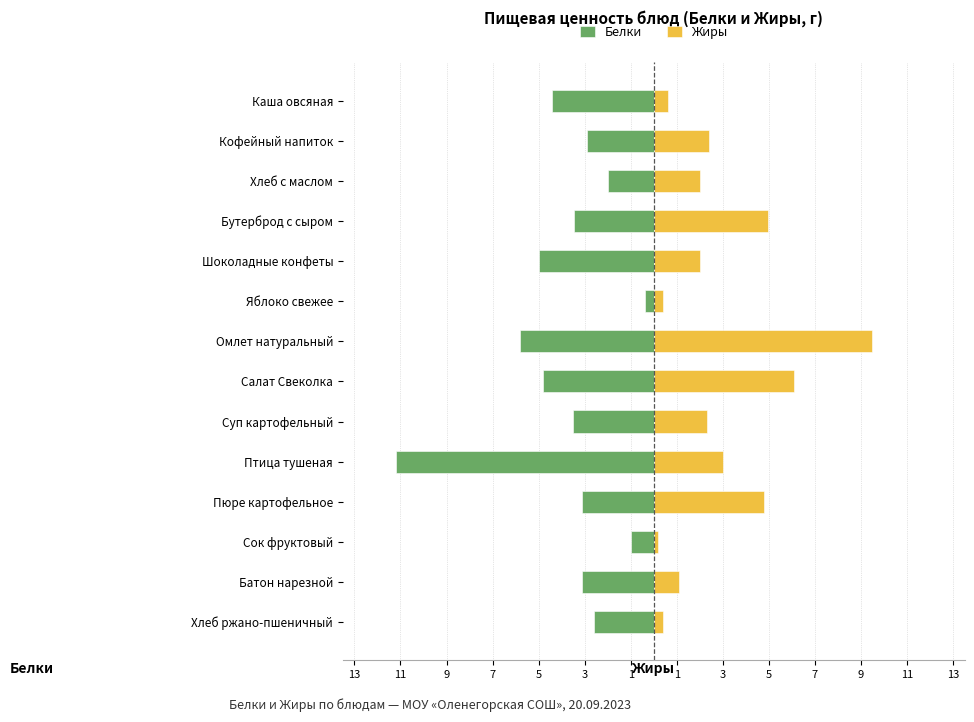

The Жиры series shows 1.5 at Батон нарезной. True or false?

False